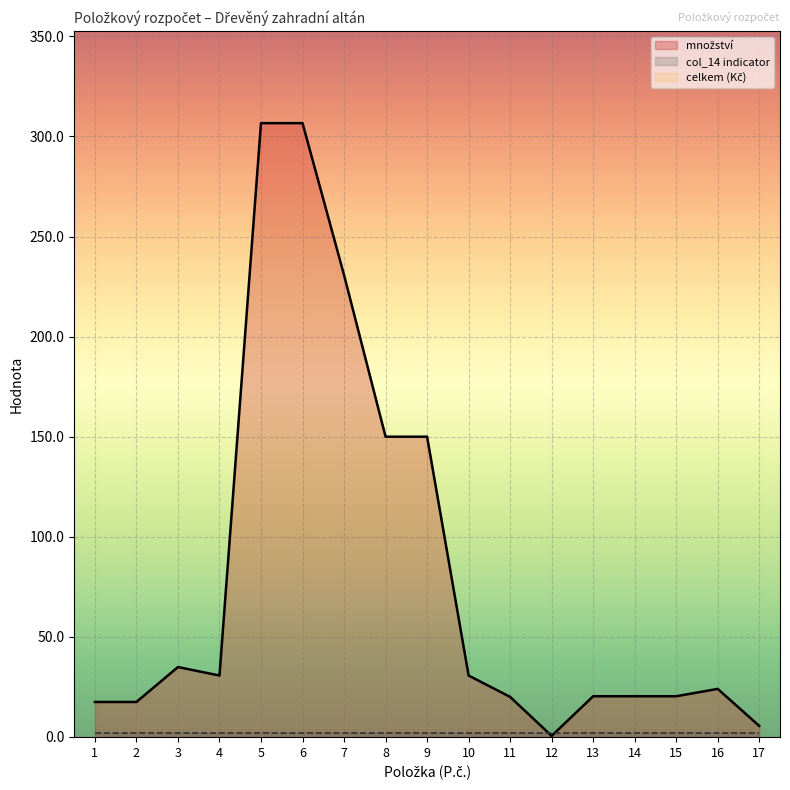

True or false: celkem (Kč) has more than 2 points higher than both neighbors.

False